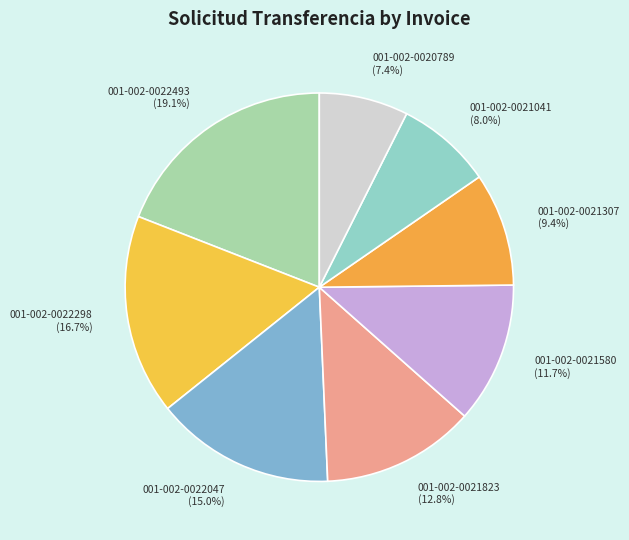

Does 001-002-0021580 account for over 50% of the chart?

No